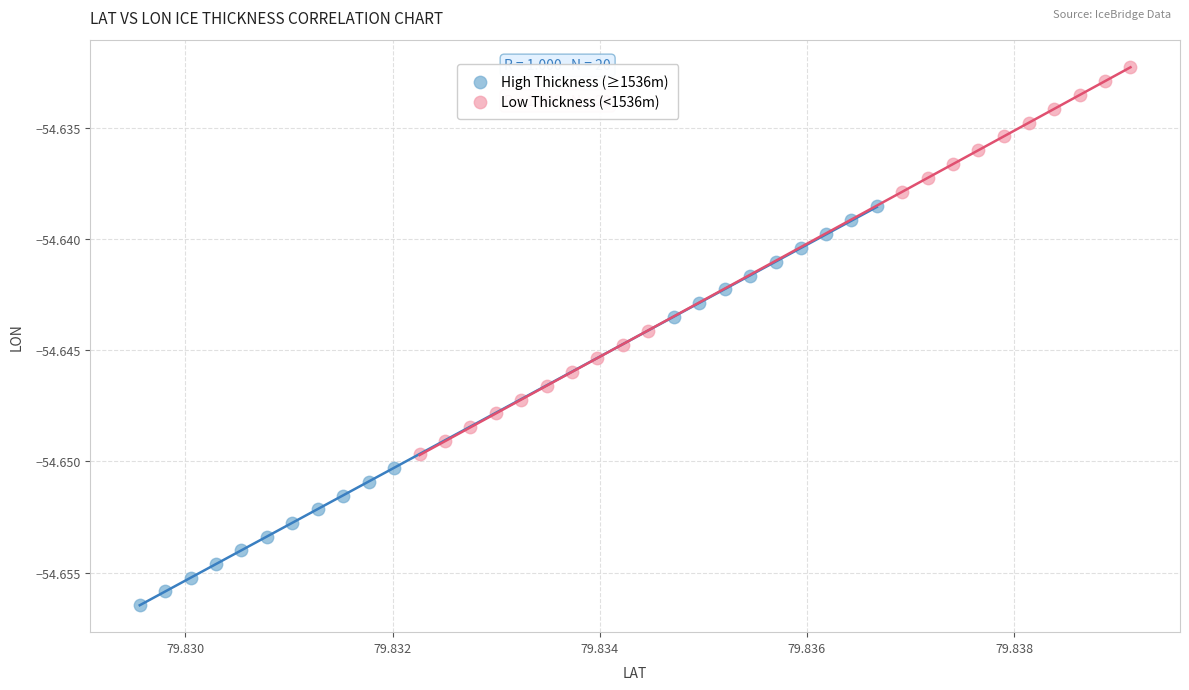

What are all the series names shown in the legend?

High Thickness (≥1536m), Low Thickness (<1536m)